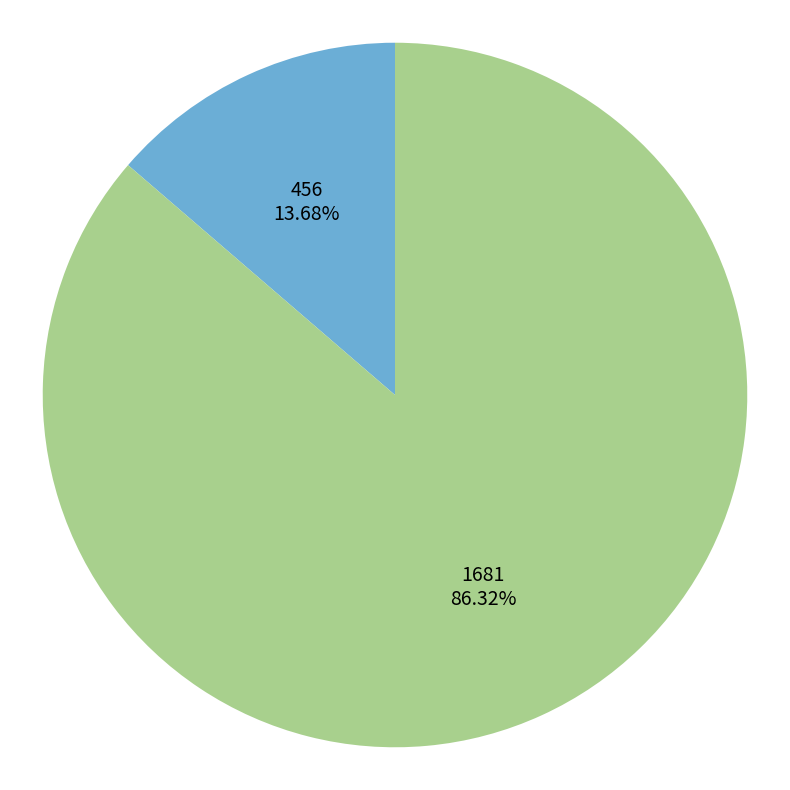

True or false: 456 accounts for 8% of the total.

False